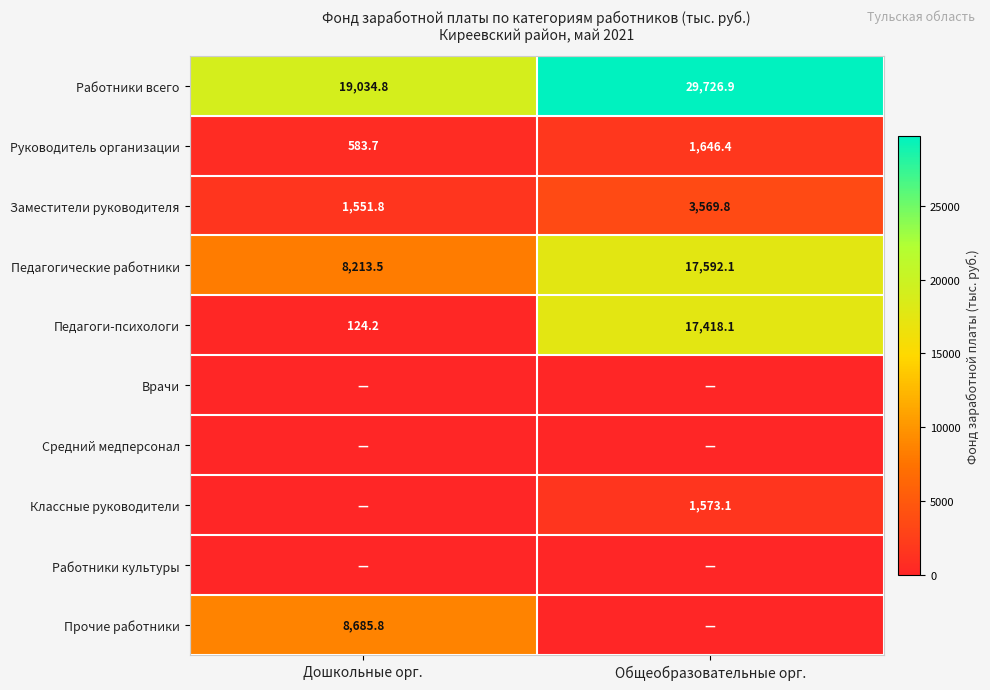

Between Общеобразовательные орг. and Дошкольные орг., which is larger?

Общеобразовательные орг.